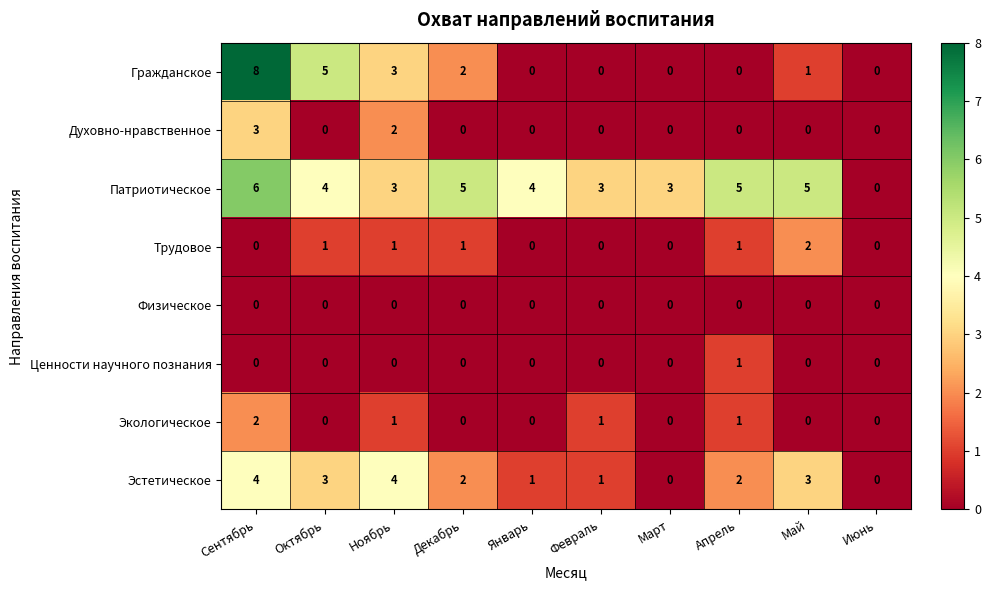

What is the spread (max minus min) of values at Май?

5